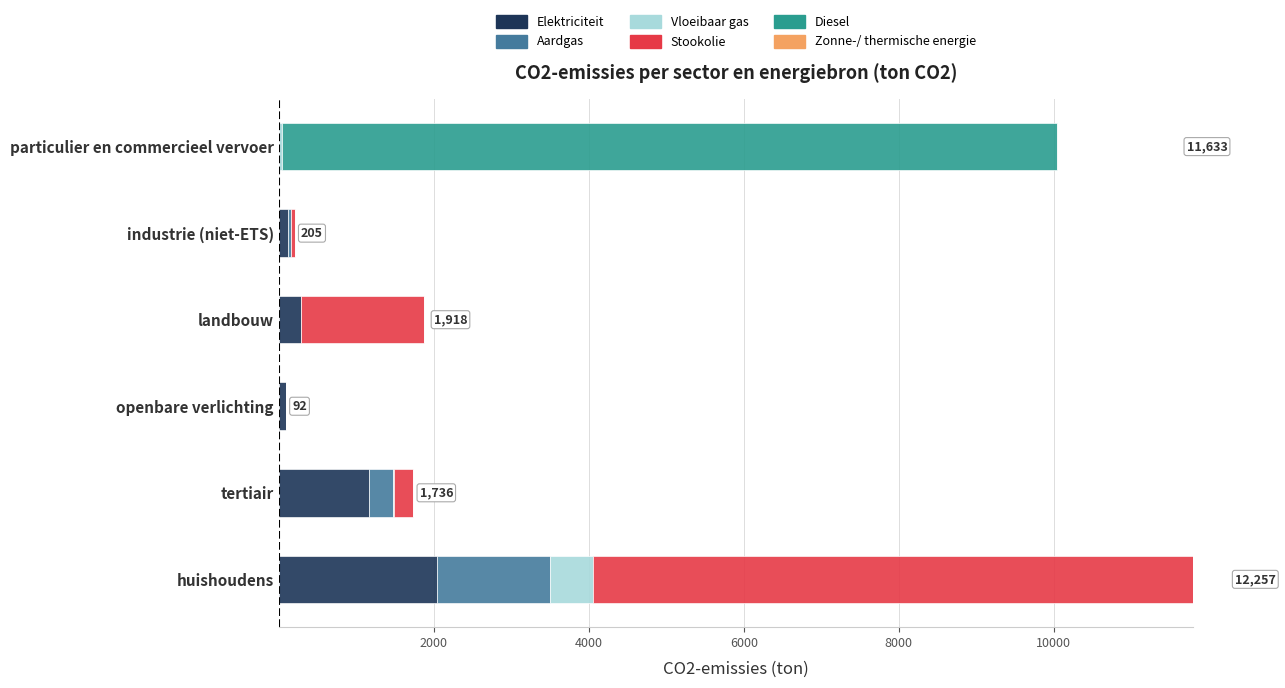

At which category is the sum across all series the highest?

huishoudens